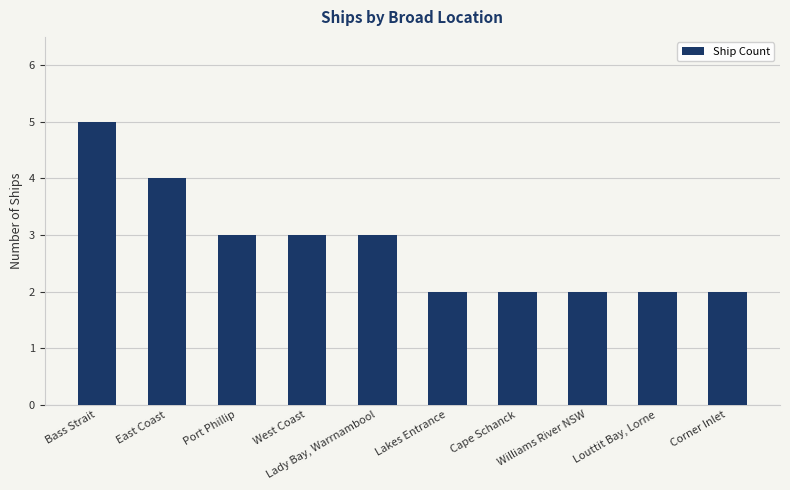

The chart shows a value of 1 at Louttit Bay, Lorne. True or false?

False